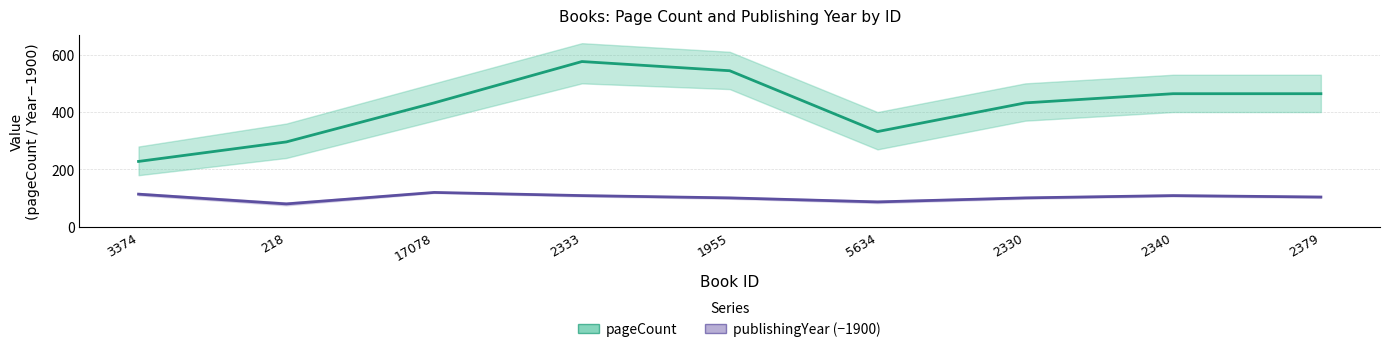

Rank the series by their average value, from highest to lowest.

pageCount, publishingYear